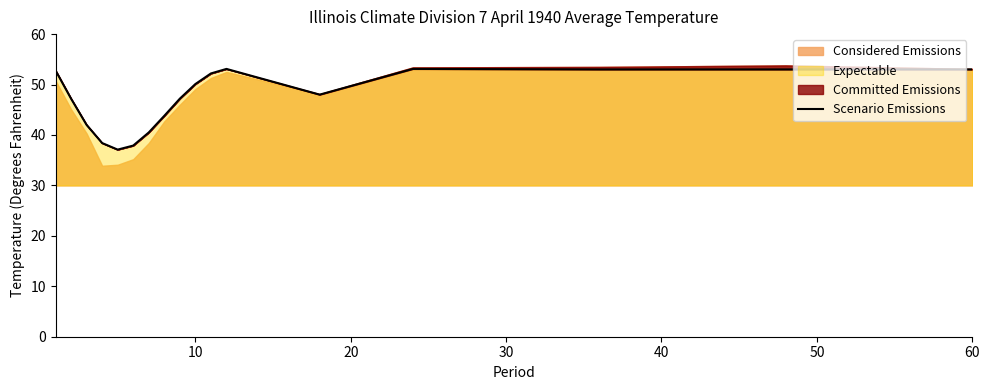

How many interior local valleys (lower than both neighbors) does the data have?

2